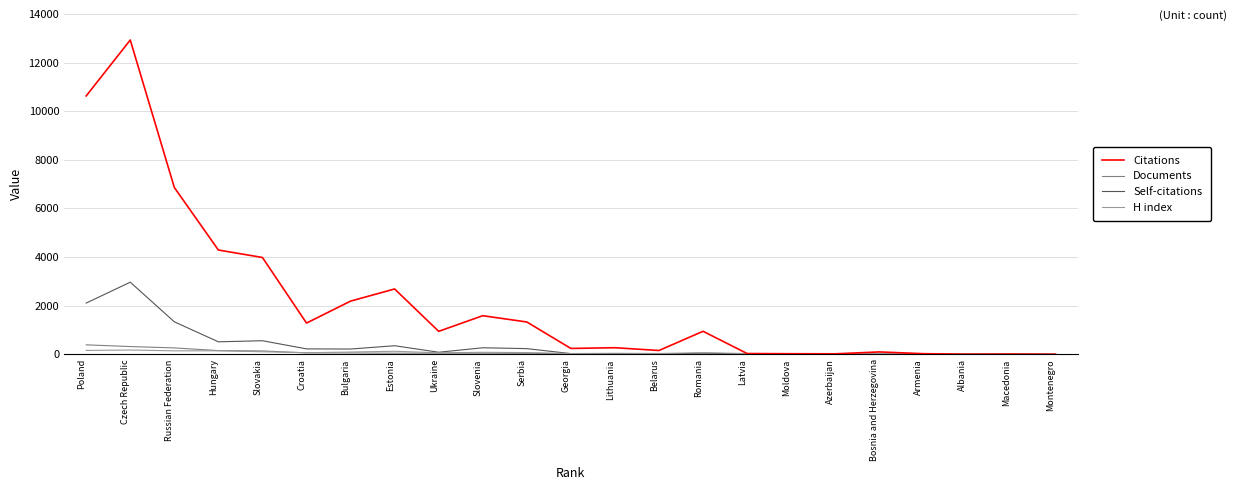

What is the difference between the maximum and second lowest values in the H index series?

158